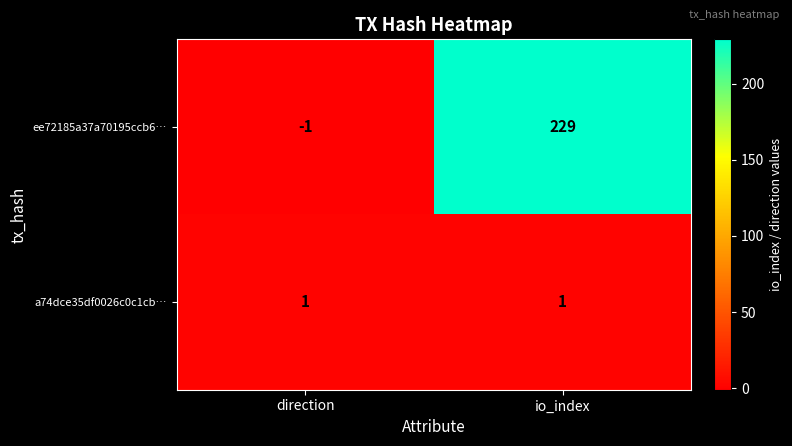

List the series in order of their overall mean, lowest first.

a74dce35df0026c0c1cb…, ee72185a37a70195ccb6…